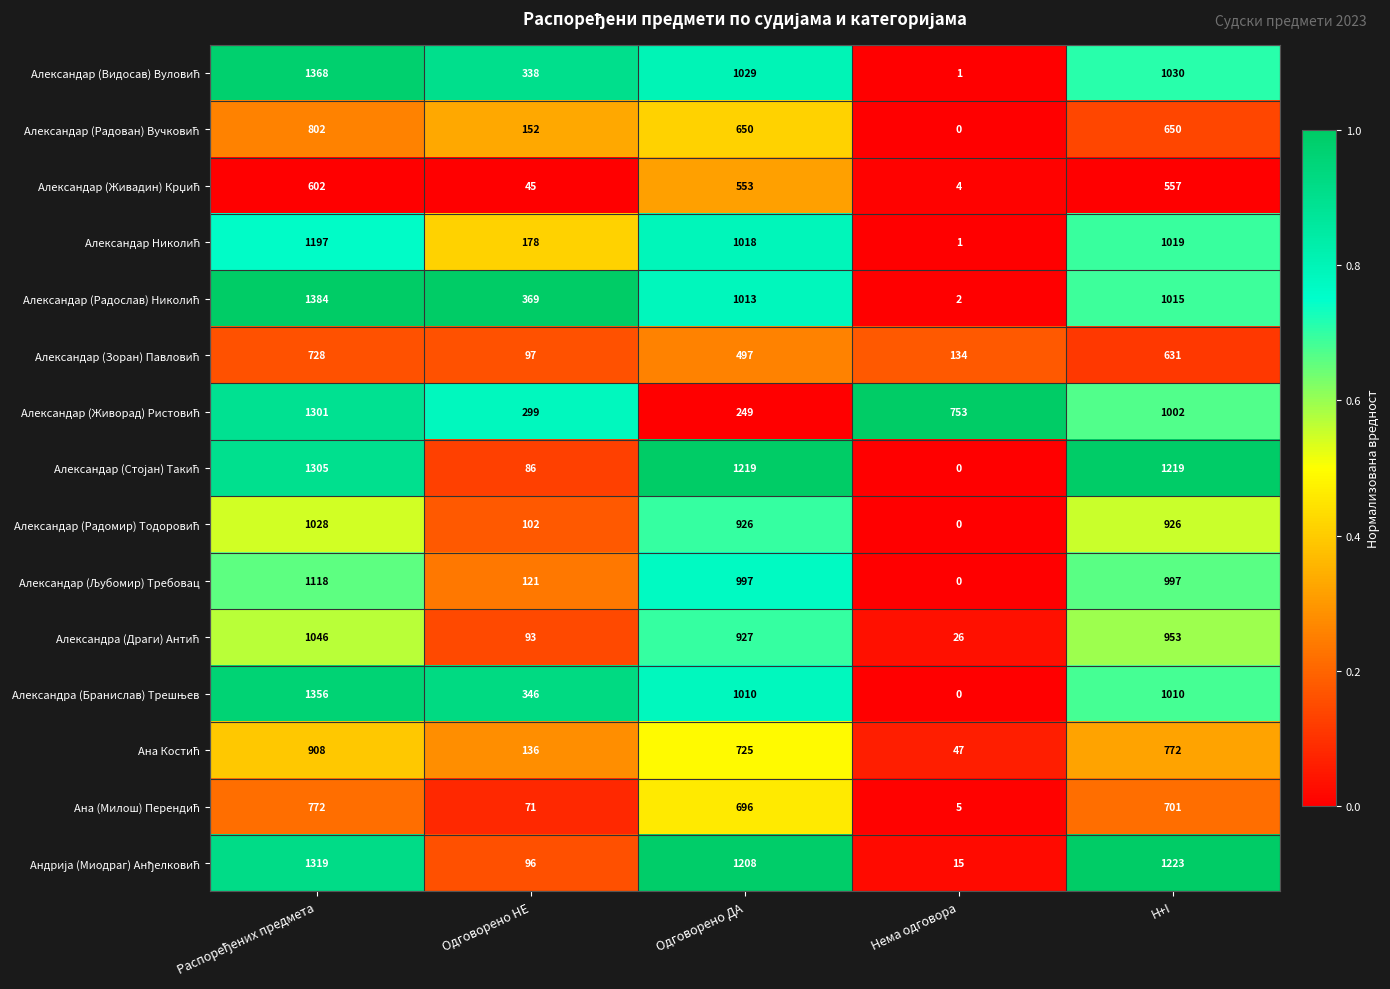

How many data points does each series have?

5